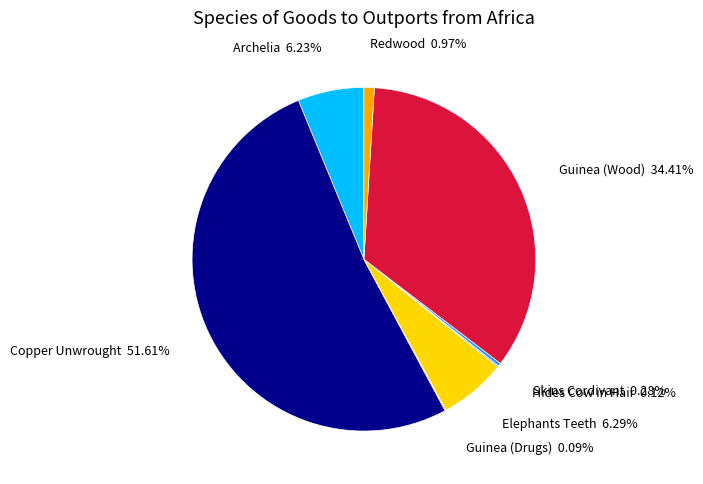

Is there a majority slice in this chart?

Yes